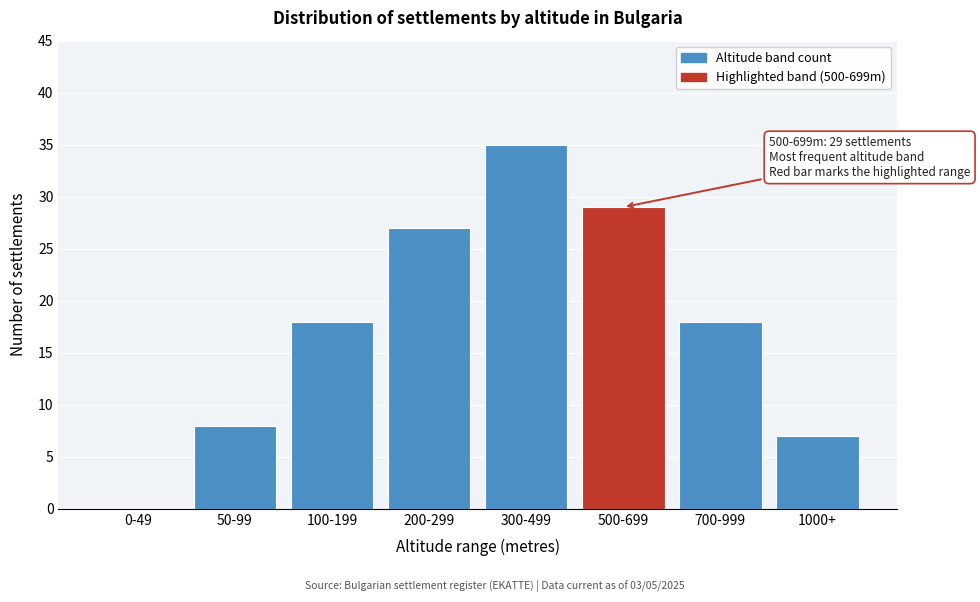

Reading left to right, list all the values displayed in this chart.

0-49=0	50-99=8	100-199=18	200-299=27	300-499=35	500-699=29	700-999=18	1000+=7